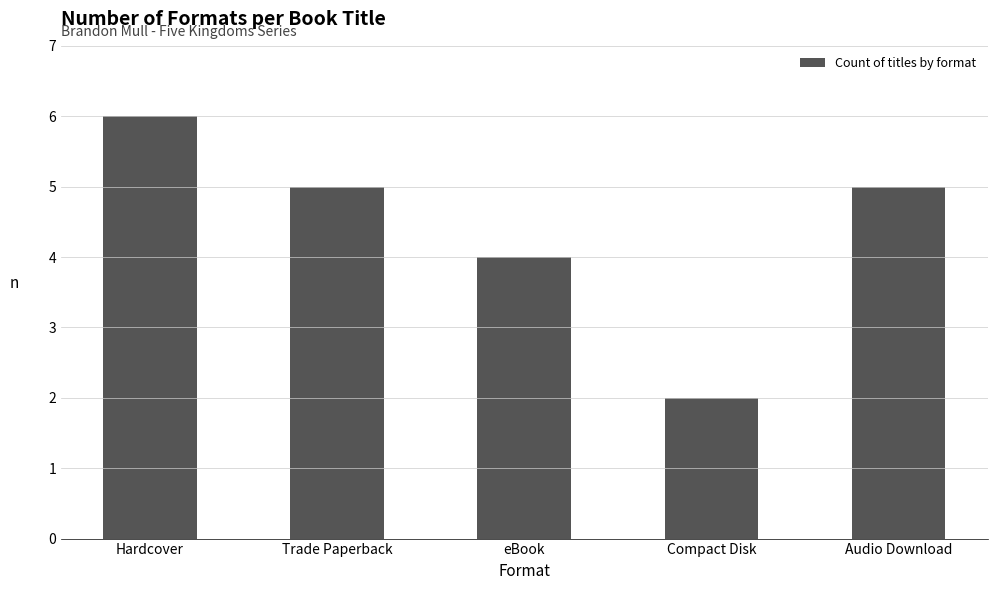

Approximately how many times larger is the value at Hardcover compared to Audio Download?

1.2